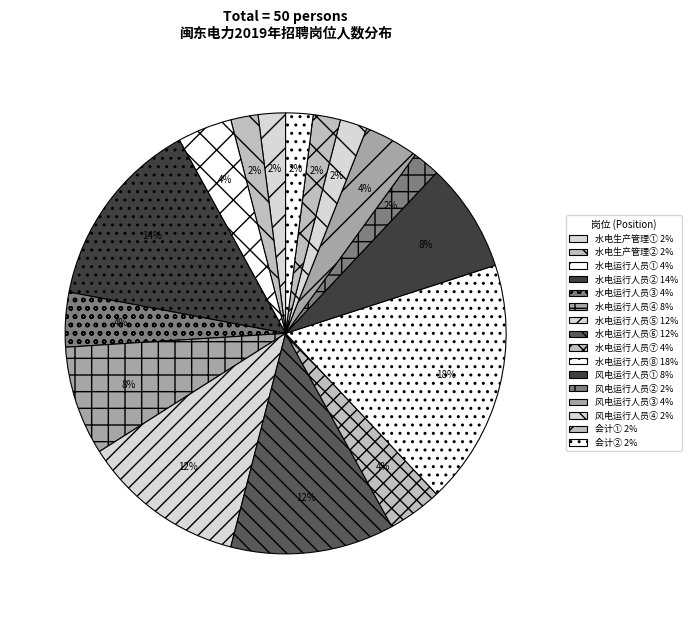

Is there a majority slice in this chart?

No